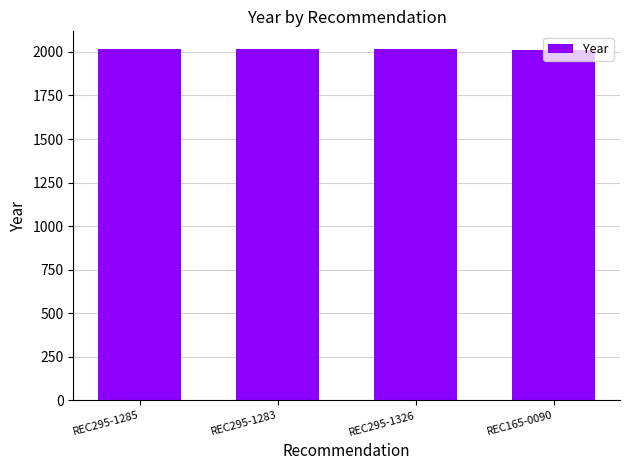

The value at REC165-0090 is 2674. True or false?

False